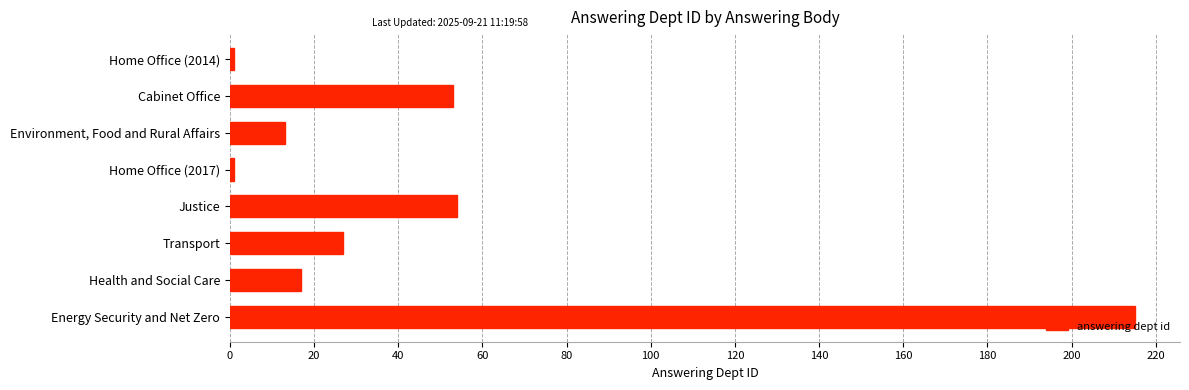

What is the average value?

48